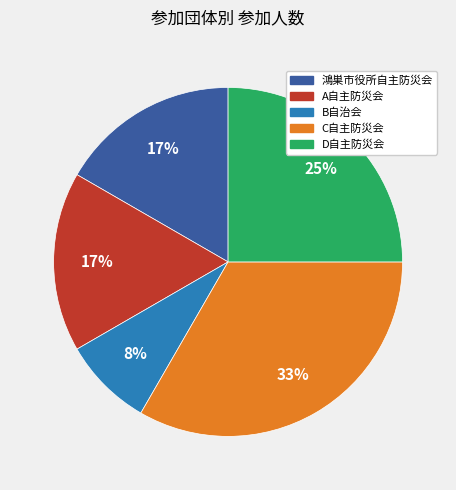

To the nearest percent, what portion does C自主防災会 represent?

33%